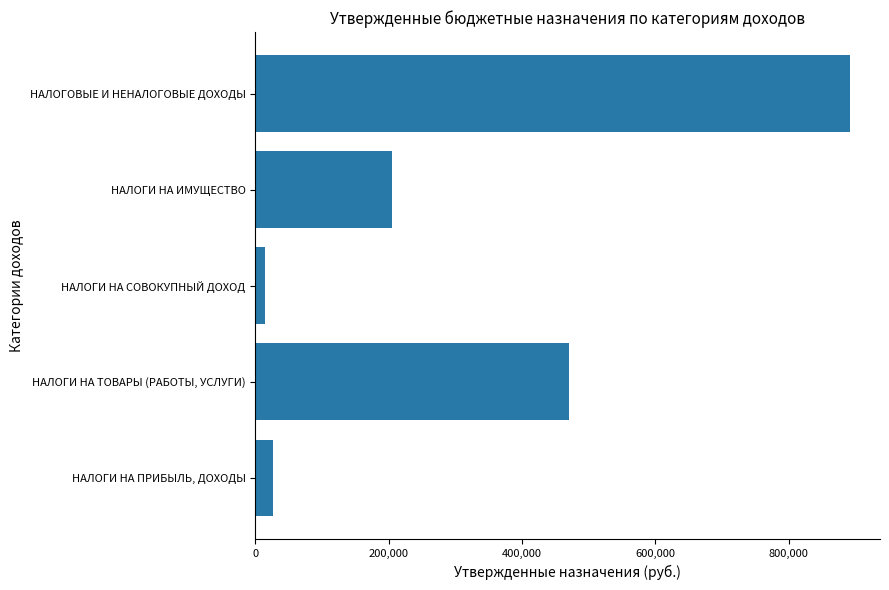

Between НАЛОГИ НА СОВОКУПНЫЙ ДОХОД and НАЛОГИ НА ИМУЩЕСТВО, which is larger?

НАЛОГИ НА ИМУЩЕСТВО